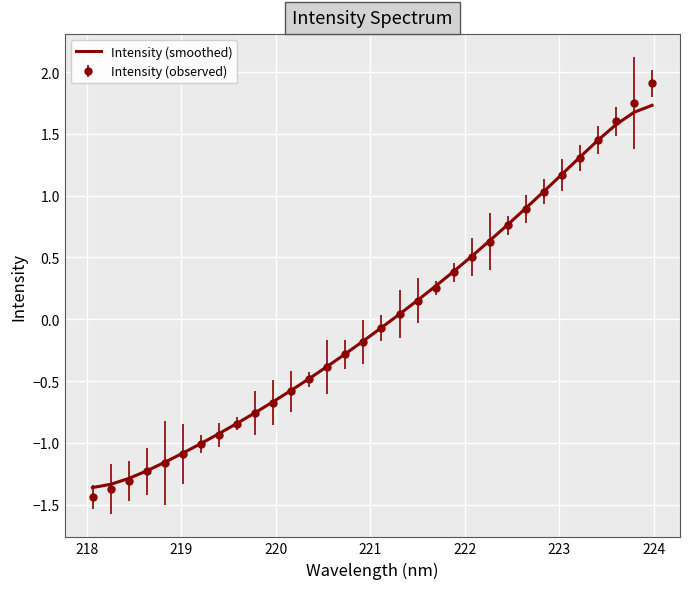

Which series has the largest range (max minus min)?

Intensity (observed)